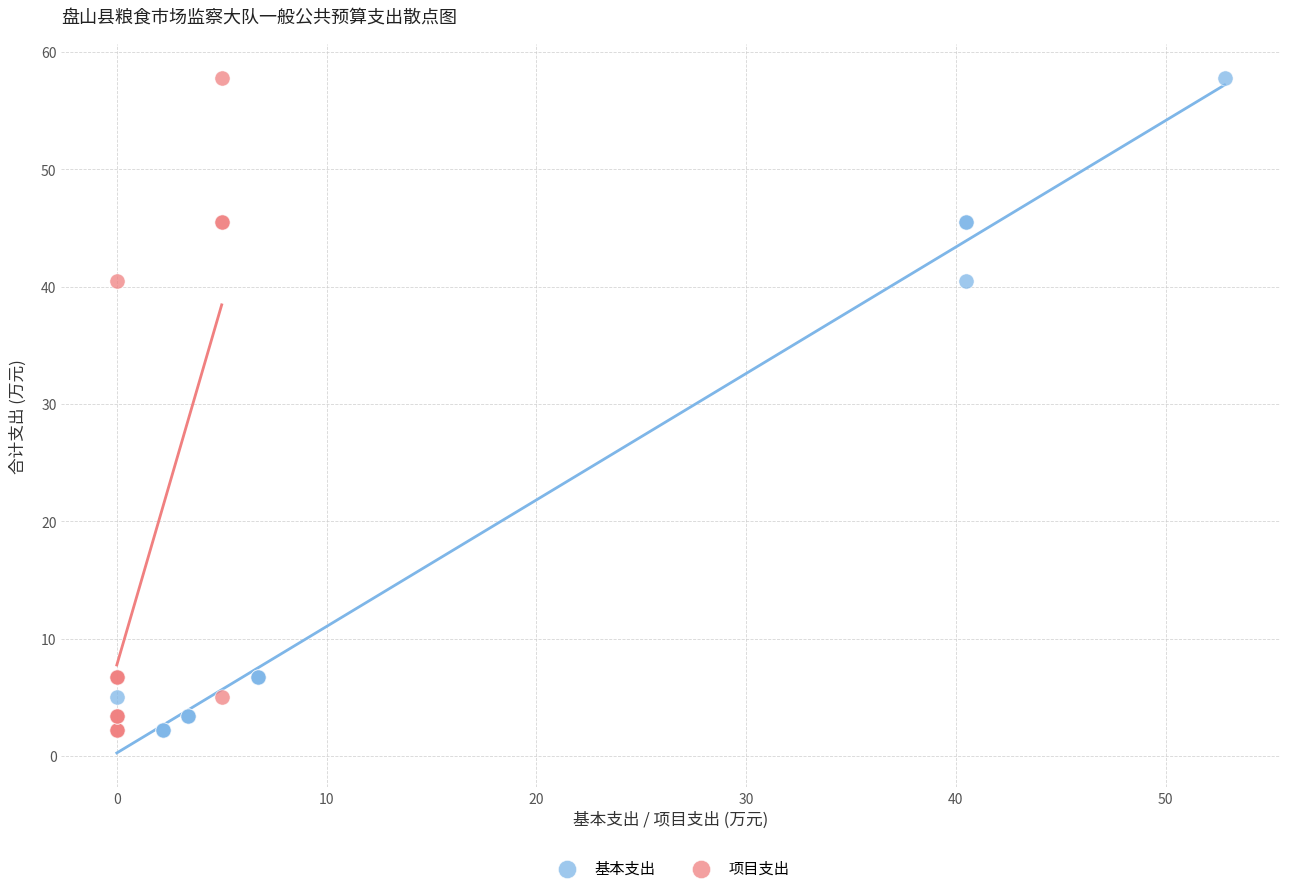

What are all the series names shown in the legend?

基本支出, 项目支出